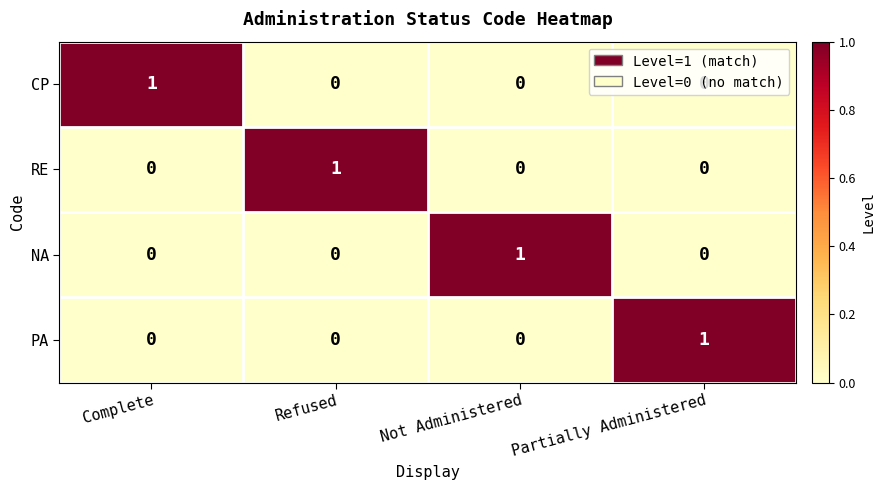

Which category has the highest value in the CP series?

Complete